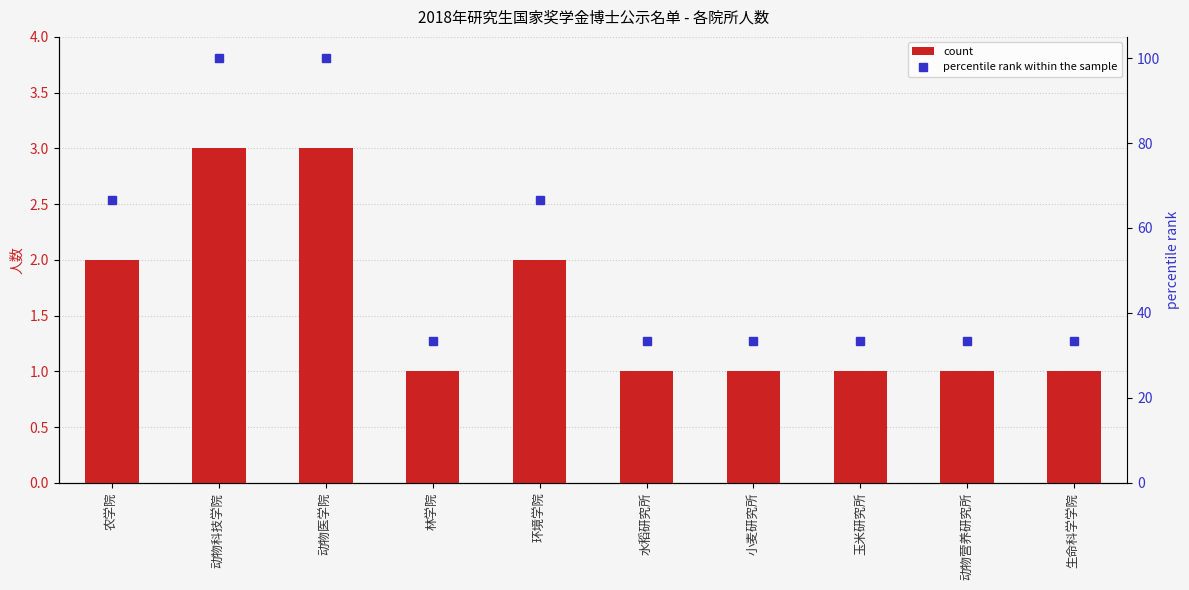

Between 水稻研究所 and 小麦研究所, which series saw the biggest shift?

count